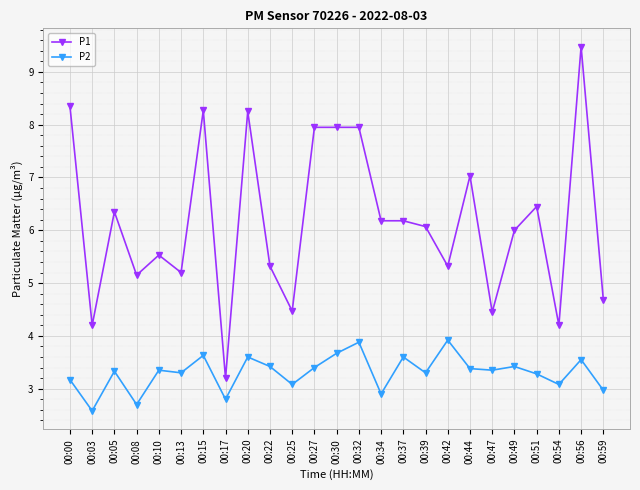

Where is the first local minimum for P1?

00:03